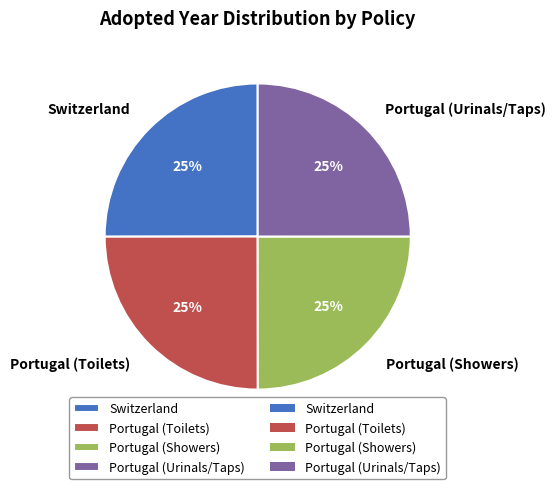

True or false: Switzerland accounts for 13% of the total.

False